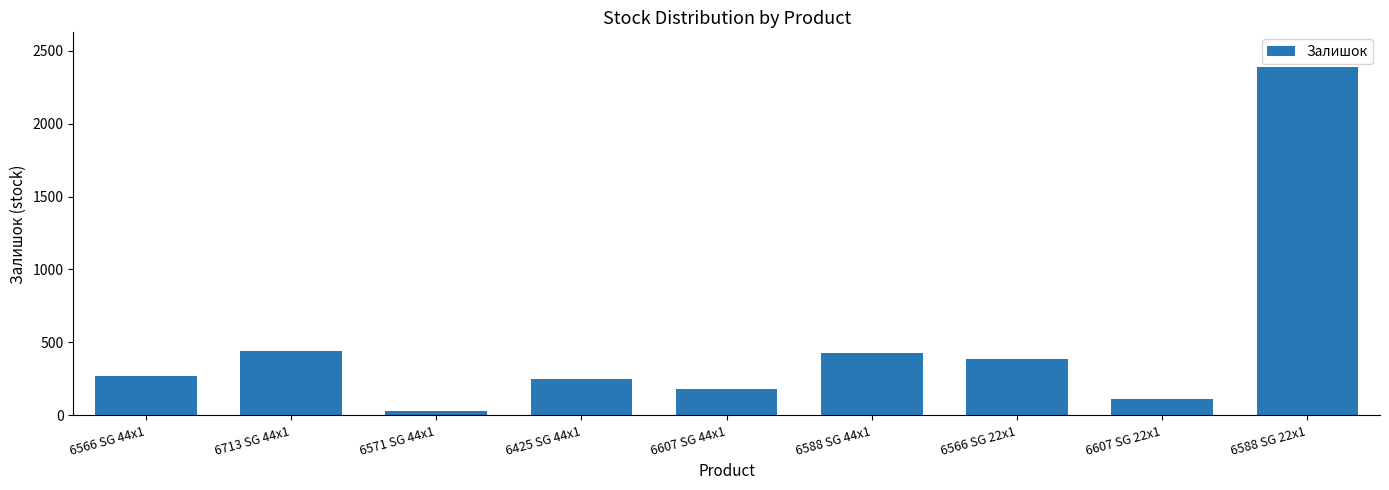

Is it true that the value at 6607 SG 44x1 is 36?

False